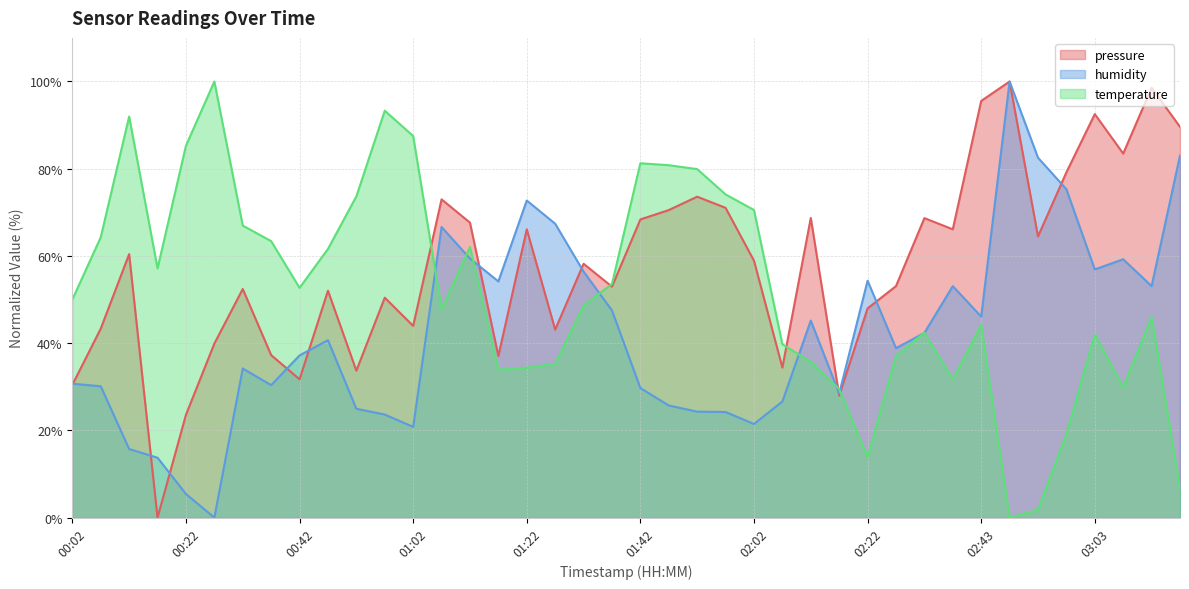

Which series has the largest total across all categories?

pressure